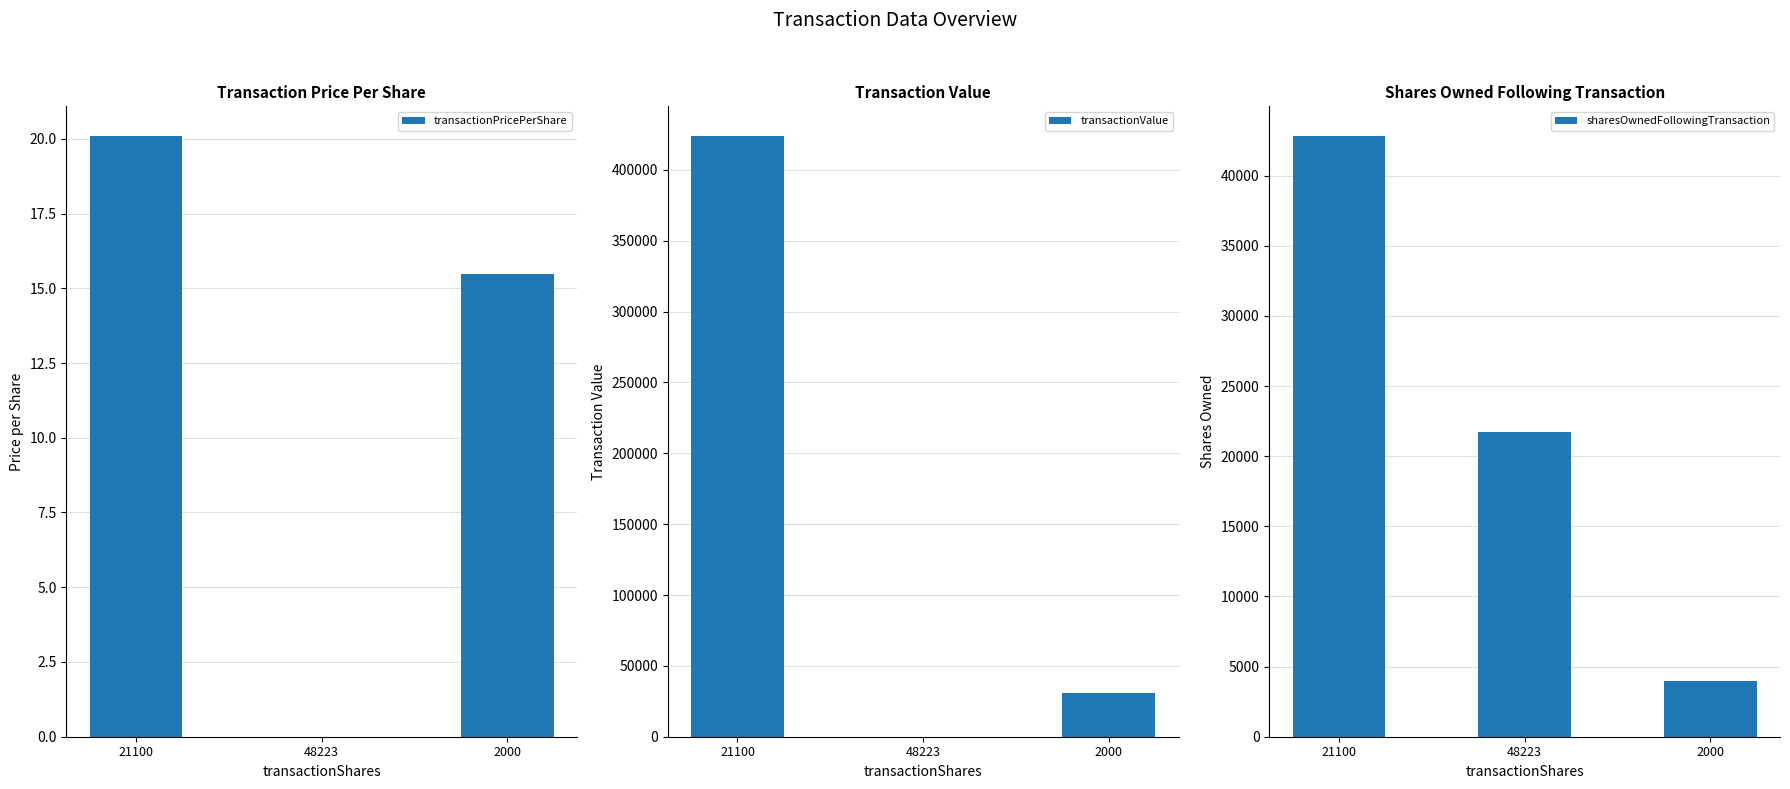

How many series are shown in this chart?

3